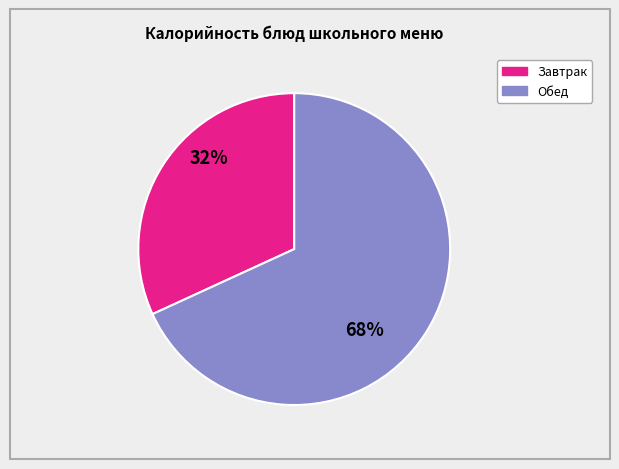

Is there a majority slice in this chart?

Yes